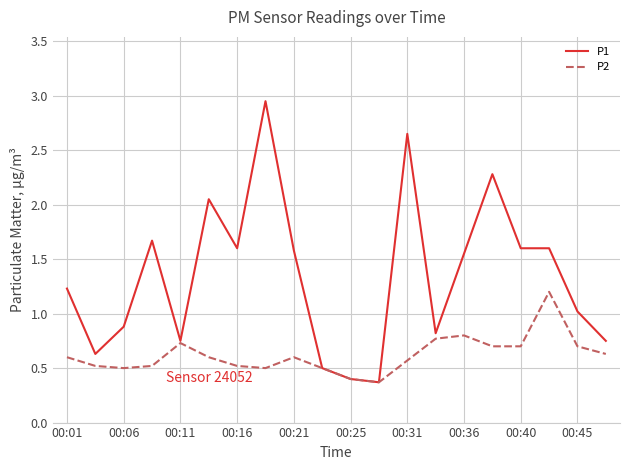

At how many categories does at least one series exceed 1?

12